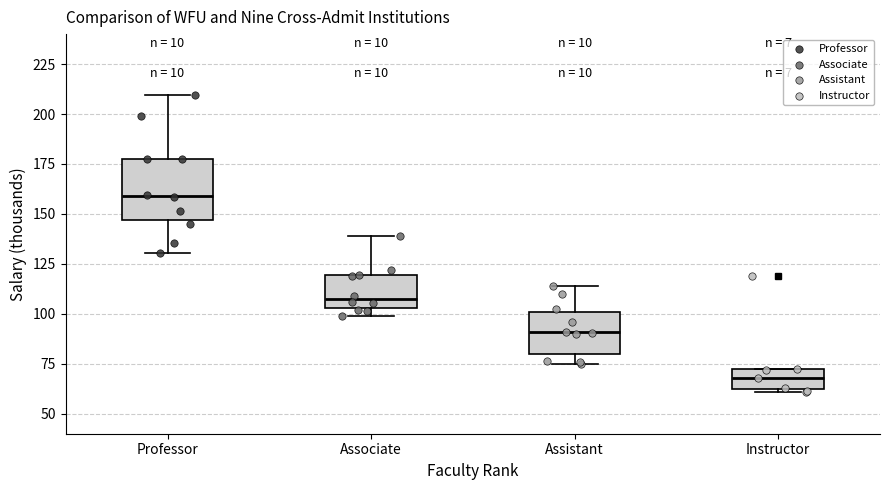

Which box is the tallest, from its lower edge to its upper edge?

Professor